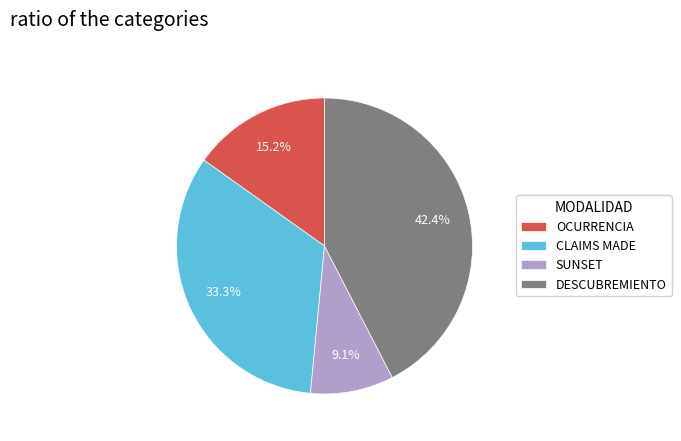

What is the largest slice in the pie chart?

DESCUBREMIENTO